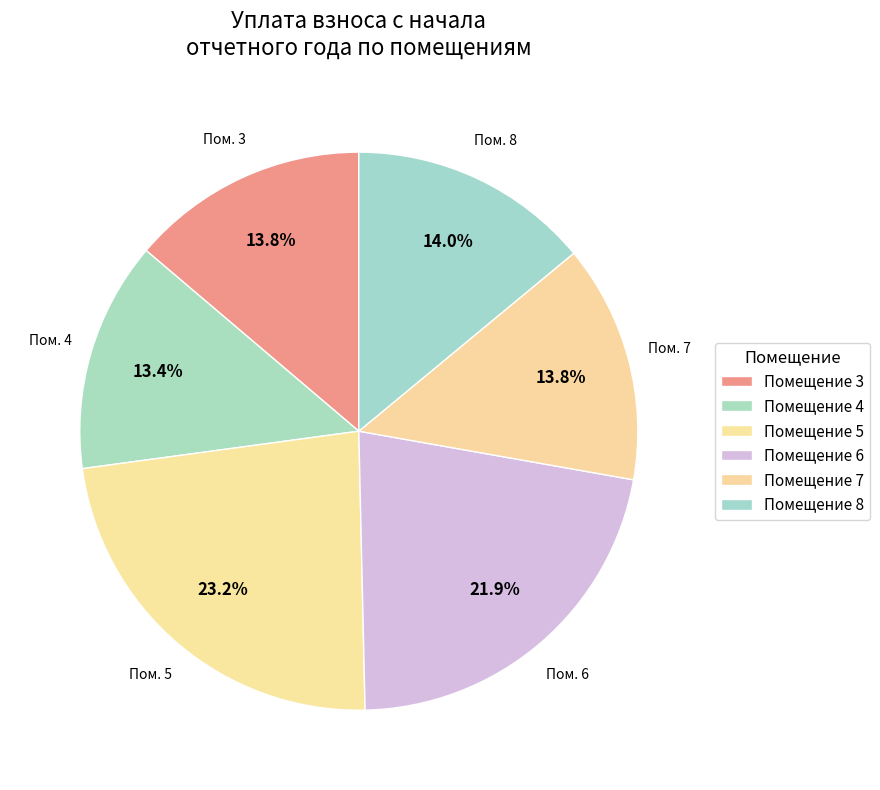

How many slices are in this pie chart?

6